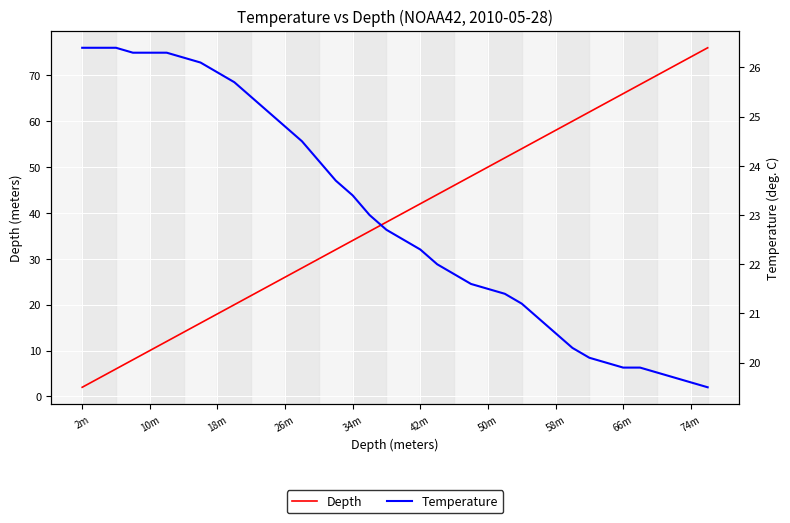

Which series has the largest total across all categories?

Depth